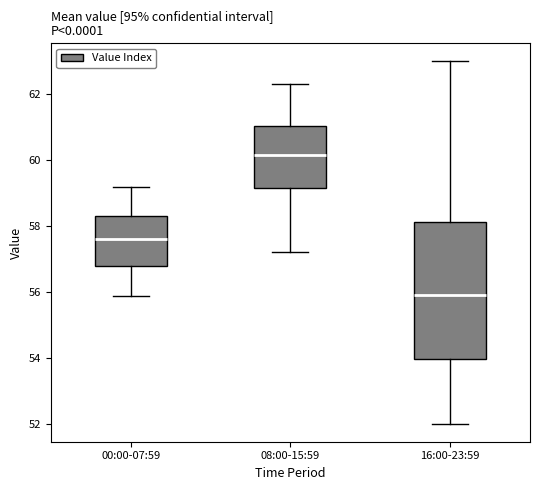

Reading left to right, transcribe this box plot: for each box, give where its median line is, the range the box spans, and where its two whiskers end, as read against the y-axis. The values are not printed on the chart, so give them approximately, as read against the axis.

00:00-07:59: median 57.6, box 56.8 to 58.4, whiskers 55.8 to 59.2
08:00-15:59: median 60.2, box 59.2 to 61.0, whiskers 57.2 to 62.4
16:00-23:59: median 56.0, box 54.0 to 58.2, whiskers 52.0 to 63.0